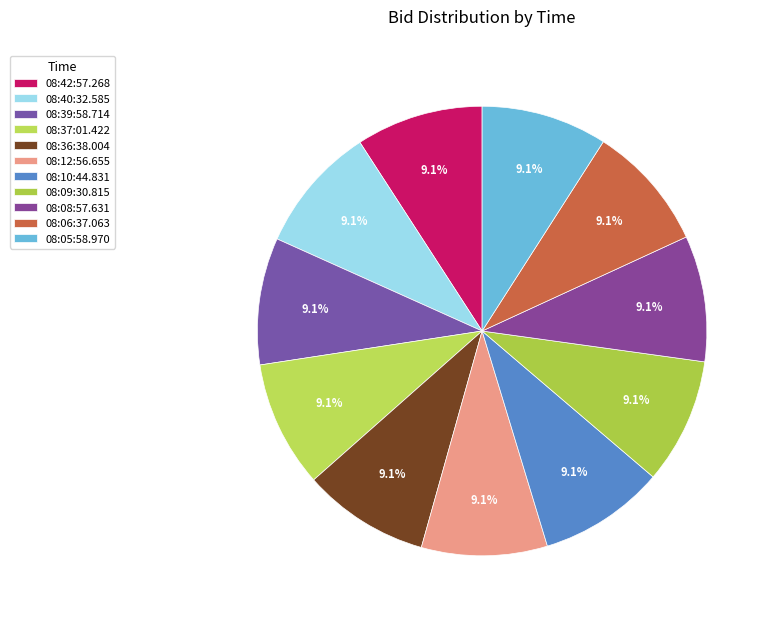

Which slice is the largest?

08:42:57.268